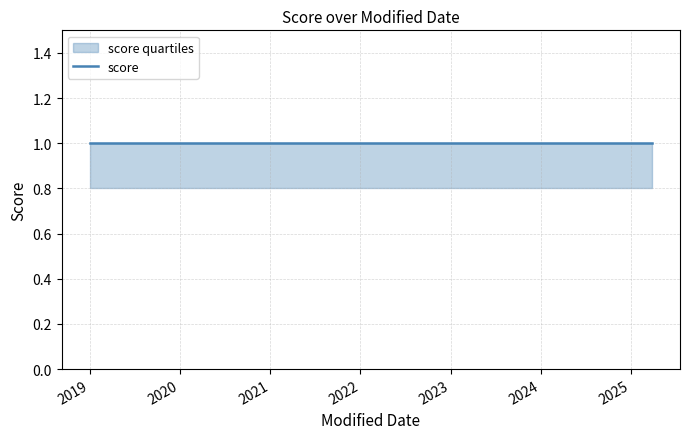

What is the label of the 1st point from the right?

2025-03-27 04:36:15